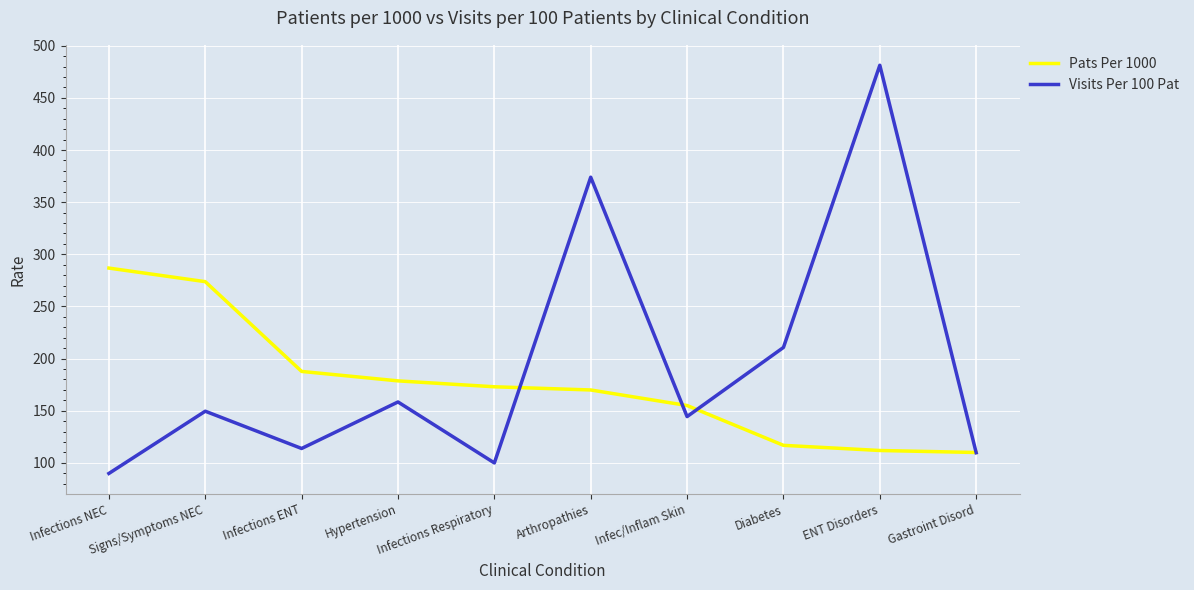

What position from the left is Gastroint Disord?

10